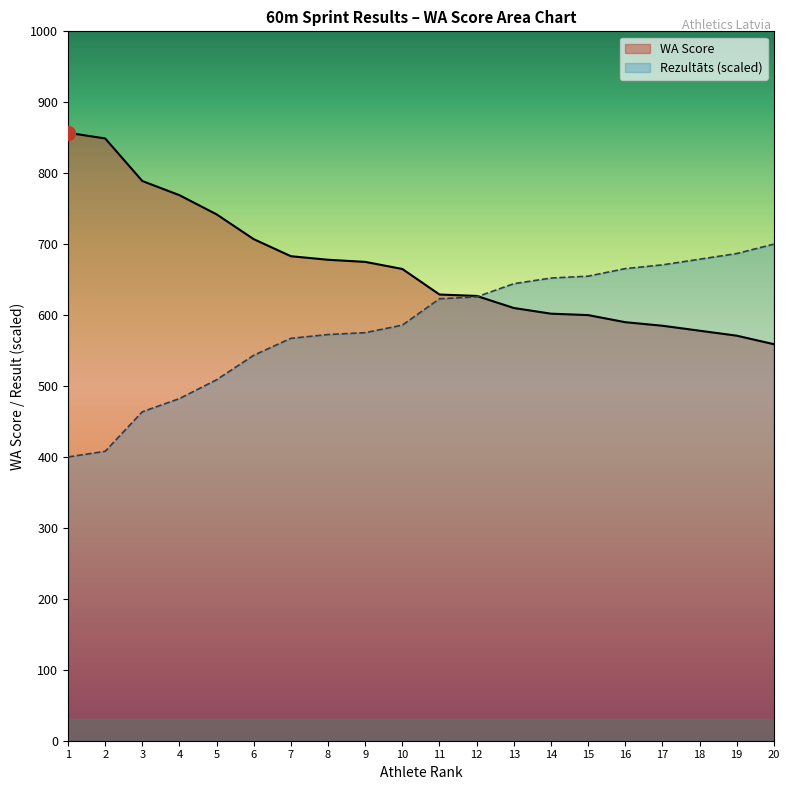

How many times do WA Score and Rezultāts (scaled) cross each other?

1